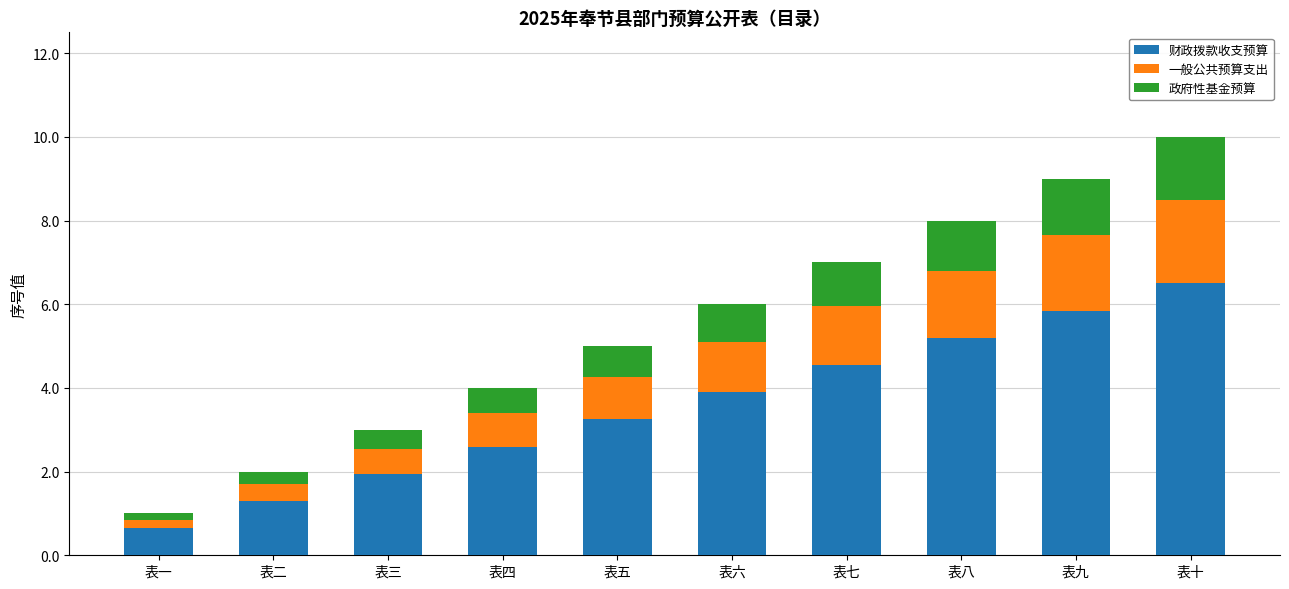

At which label does 财政拨款收支预算 reach its peak?

表十